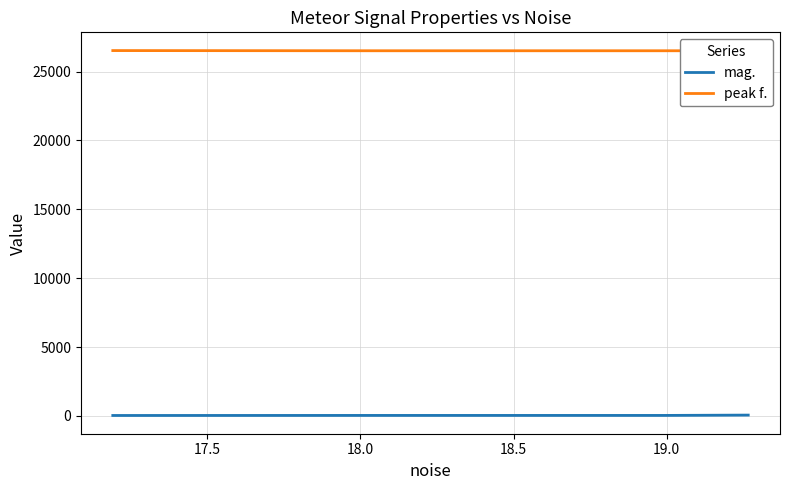

What is the difference between the maximum and minimum values in the peak f. series?

13.2